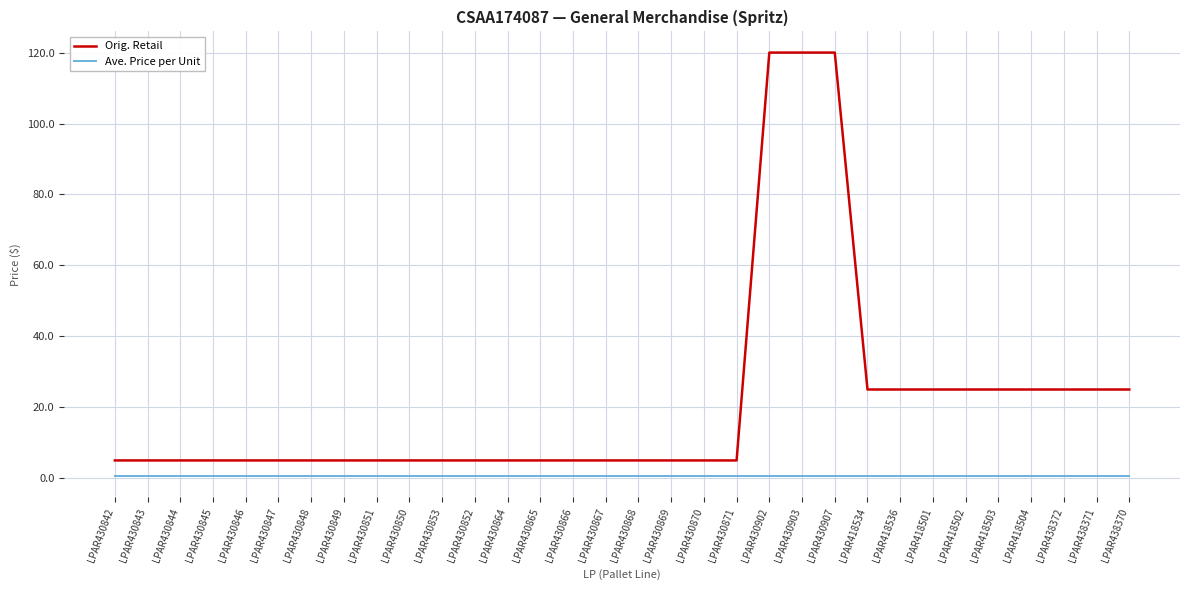

The Ave. Price per Unit series shows 0.6 at LPAR430845. True or false?

True